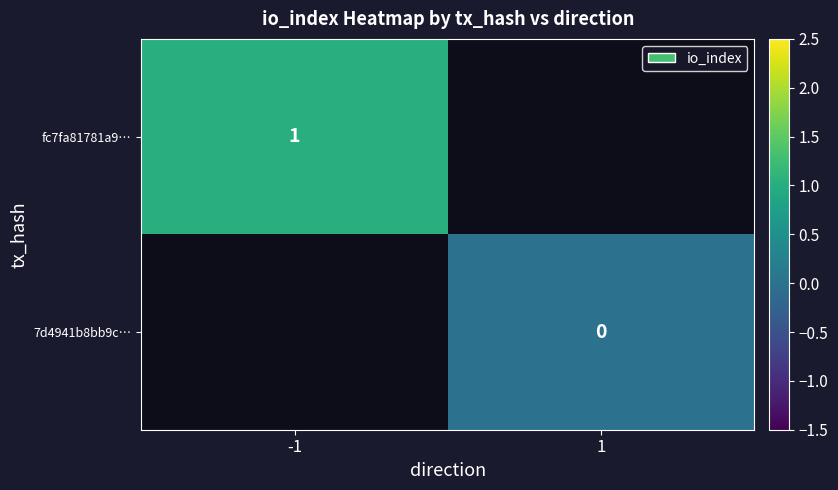

Is the value of 7d4941b8bb9c… at 1 greater than the value of fc7fa81781a9… at -1?

No